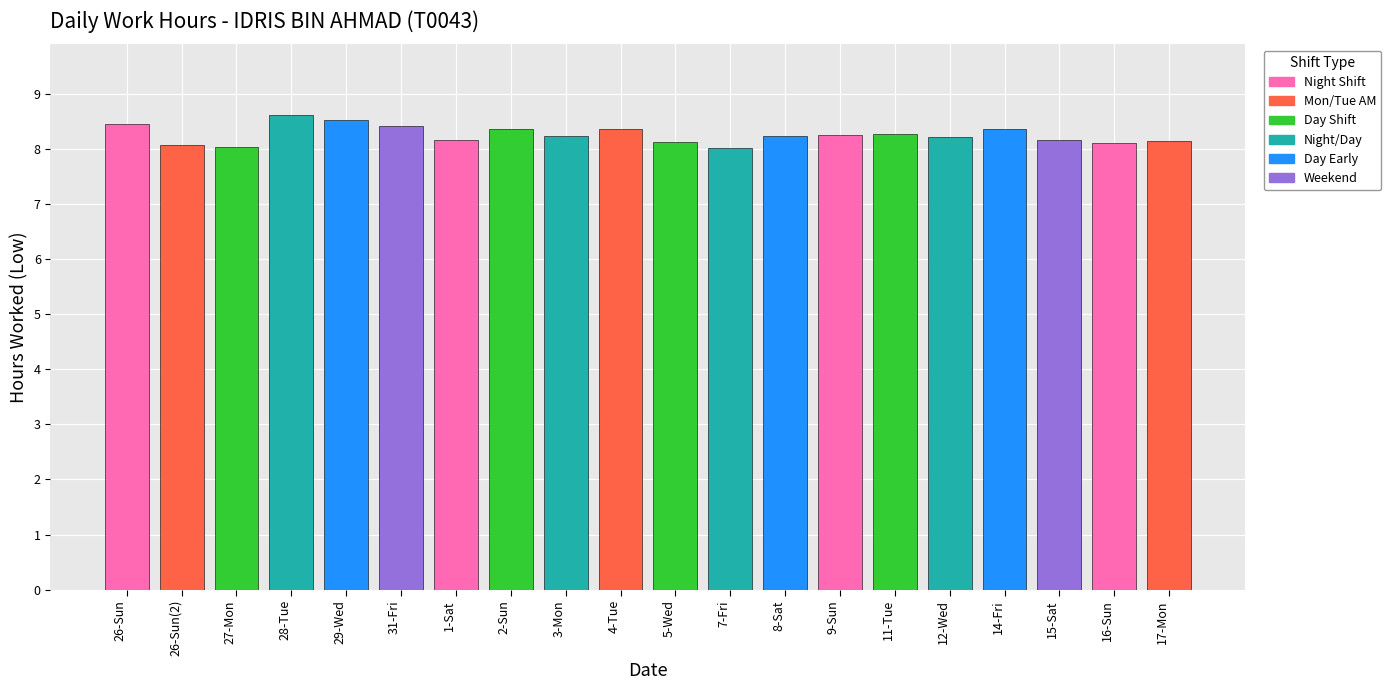

Between 5-Wed and 31-Fri, which is larger?

31-Fri